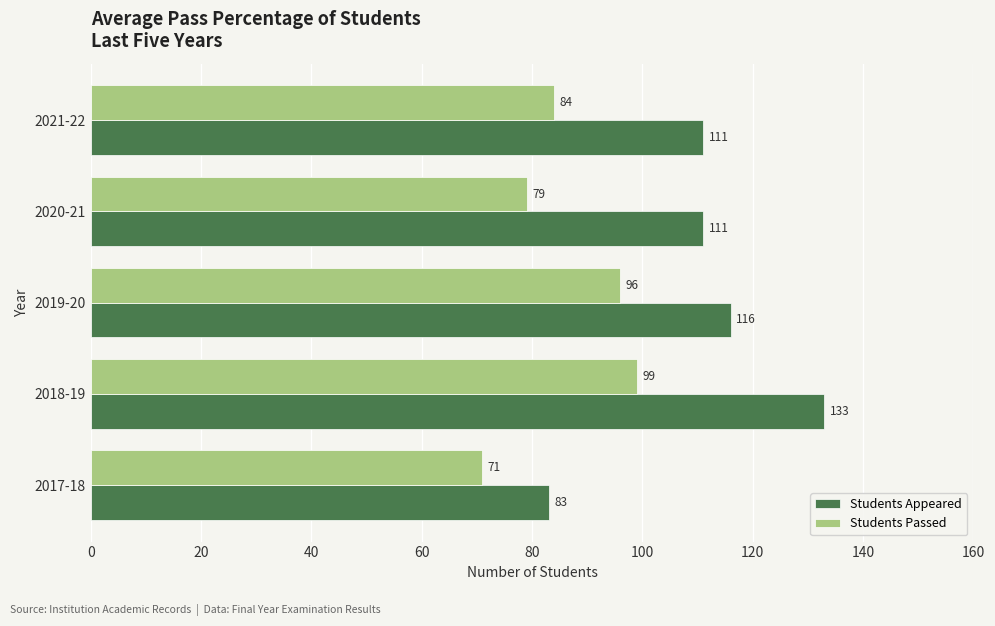

The value of Students Passed at 2017-18 is 20. True or false?

False